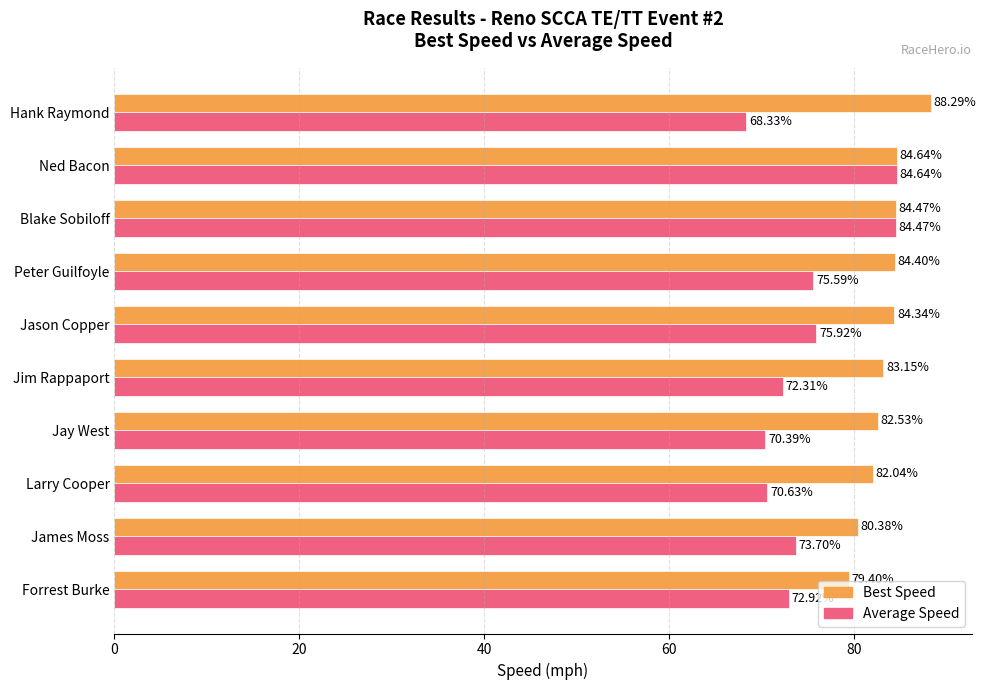

Which series has the largest total across all categories?

Best Speed